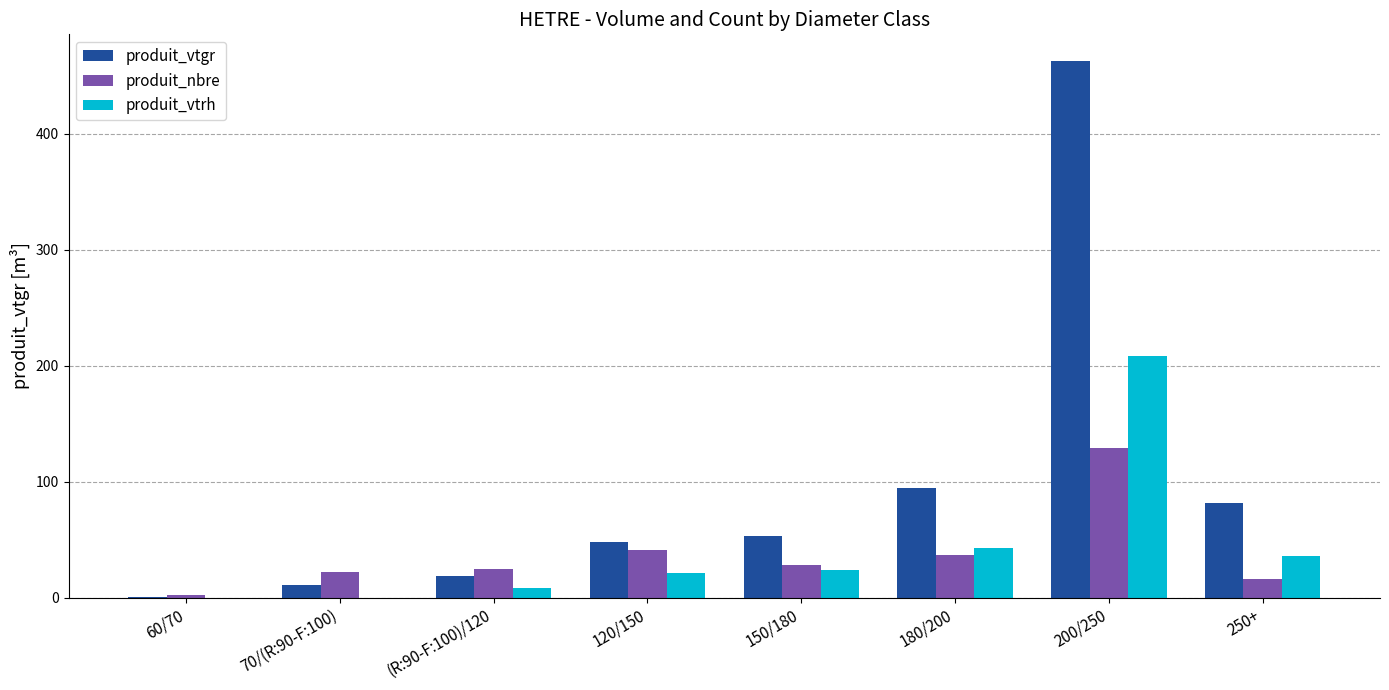

Reading right to left, extract all data points from this chart.

produit_vtgr: 81.6	462.7	94.7	53.0	47.6	18.5	11.0	0.4
produit_nbre: 16.0	129.0	37.0	28.0	41.0	25.0	22.0	2.0
produit_vtrh: 36.0	208.0	43.0	24.0	21.0	8.0	0.0	0.0